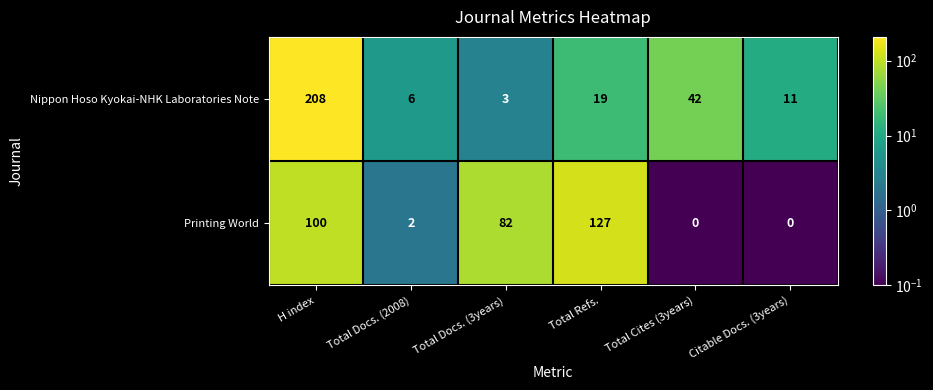

Reading left to right, extract all data points from this chart.

Nippon Hoso Kyokai-NHK Laboratories Note: H index=208	Total Docs. (2008)=6	Total Docs. (3years)=3	Total Refs.=19	Total Cites (3years)=42	Citable Docs. (3years)=11
Printing World: H index=100	Total Docs. (2008)=2	Total Docs. (3years)=82	Total Refs.=127	Total Cites (3years)=0	Citable Docs. (3years)=0